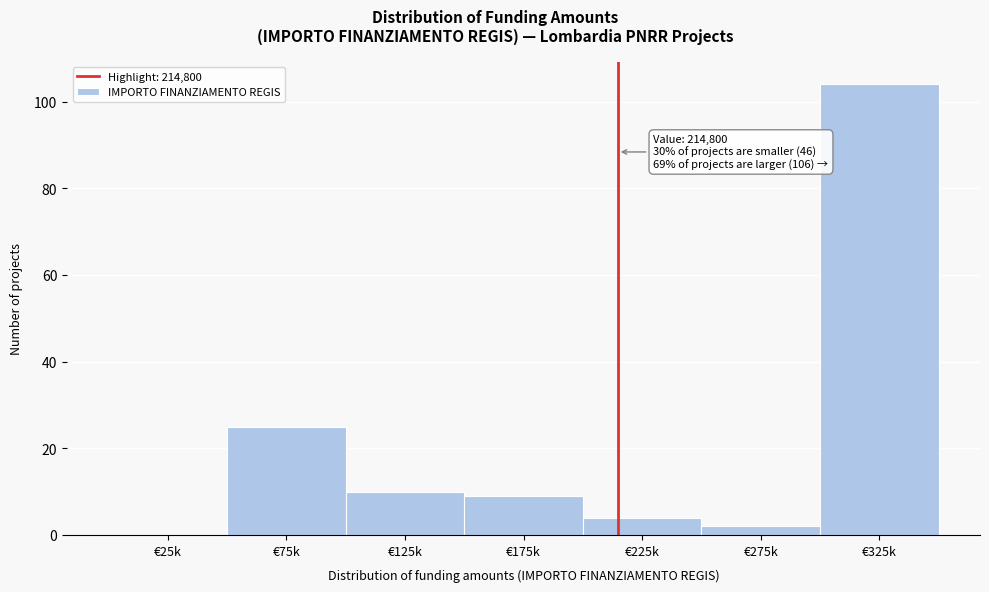

Reading left to right, what are all the values shown in this chart?

€25k=0	€75k=25	€125k=10	€175k=9	€225k=4	€275k=2	€325k=104